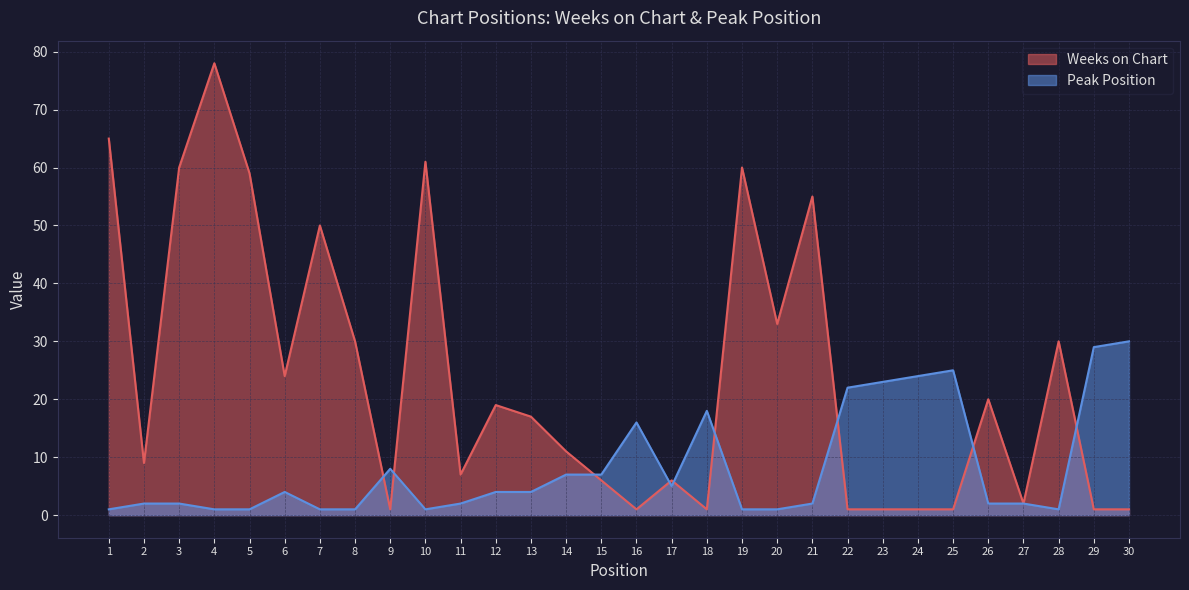

Reading right to left, what are all the values shown in this chart?

Weeks on Chart: 1	1	30	2	20	1	1	1	1	55	33	60	1	6	1	6	11	17	19	7	61	1	30	50	24	59	78	60	9	65
Peak Position: 30	29	1	2	2	25	24	23	22	2	1	1	18	5	16	7	7	4	4	2	1	8	1	1	4	1	1	2	2	1